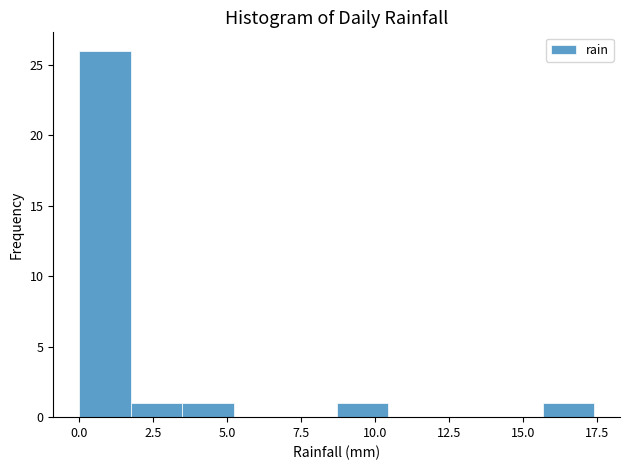

Read against the x-axis, roughly where is the centre of the tallest bar?

1.0